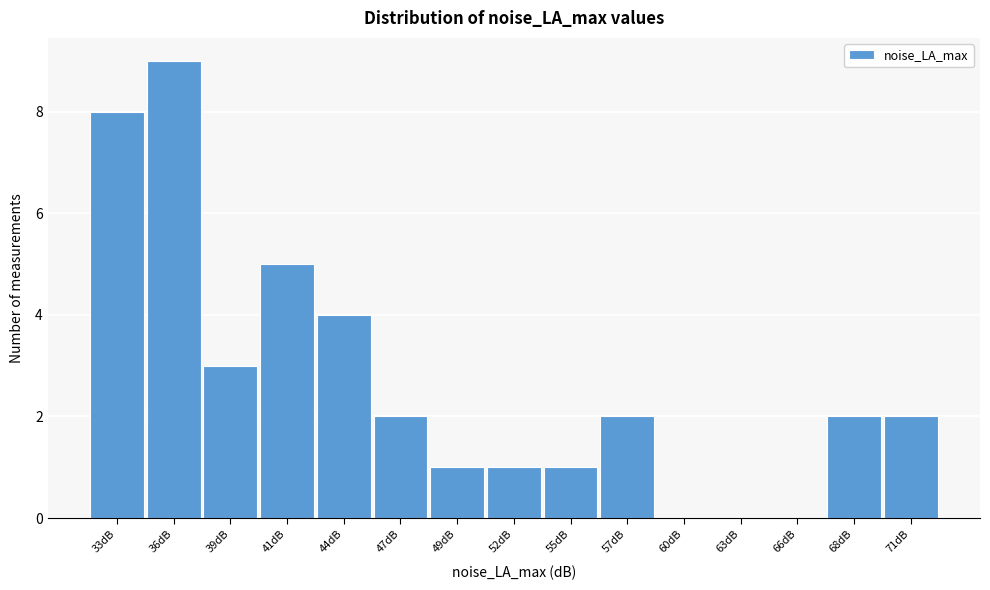

Reading left to right, what are all the values shown in this chart?

33dB=8	36dB=9	39dB=3	41dB=5	44dB=4	47dB=2	49dB=1	52dB=1	55dB=1	57dB=2	60dB=0	63dB=0	66dB=0	68dB=2	71dB=2